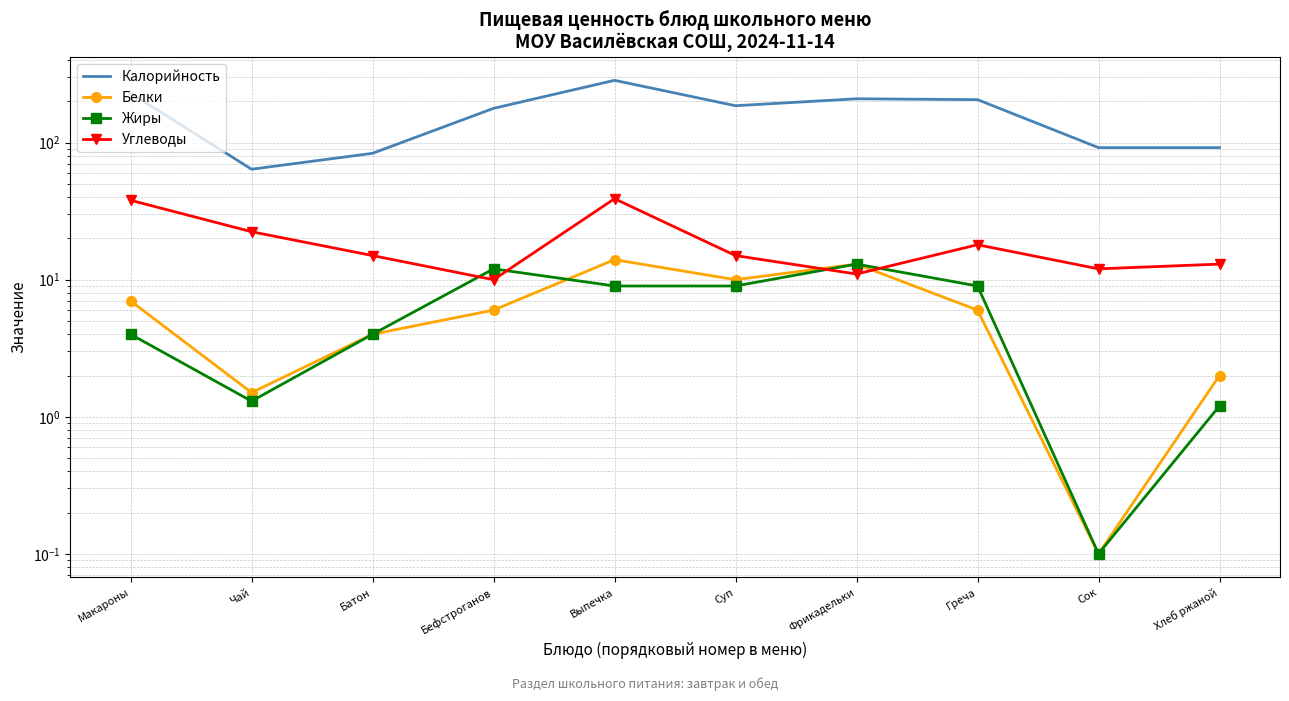

What are all the series names shown in the legend?

Калорийность, Белки, Жиры, Углеводы